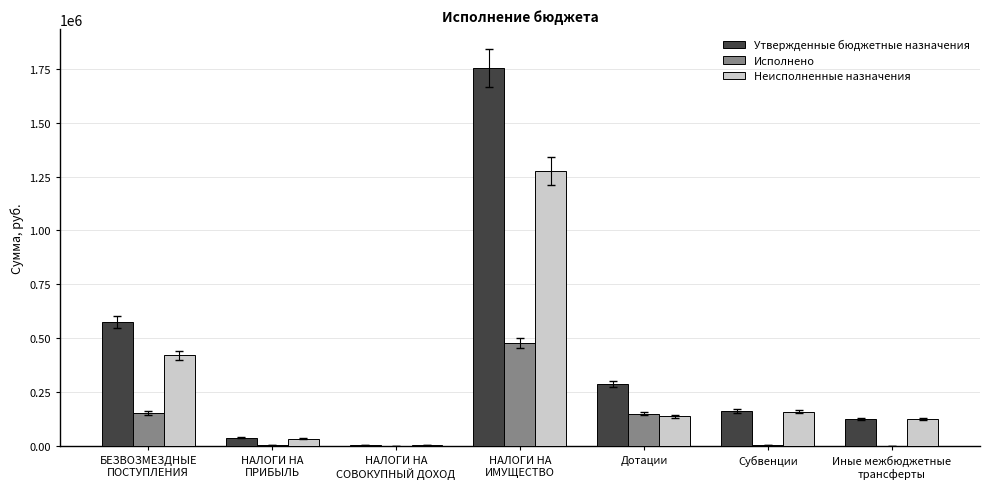

What is the sum of all Исполнено values?

788057.7